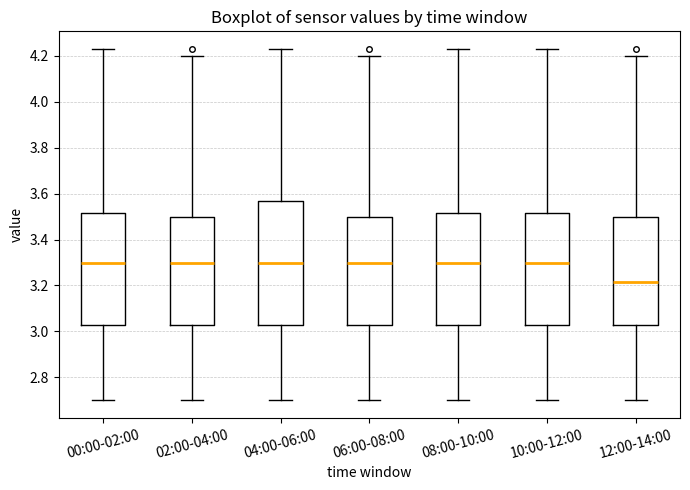

Which box's median line is the lowest?

12:00-14:00